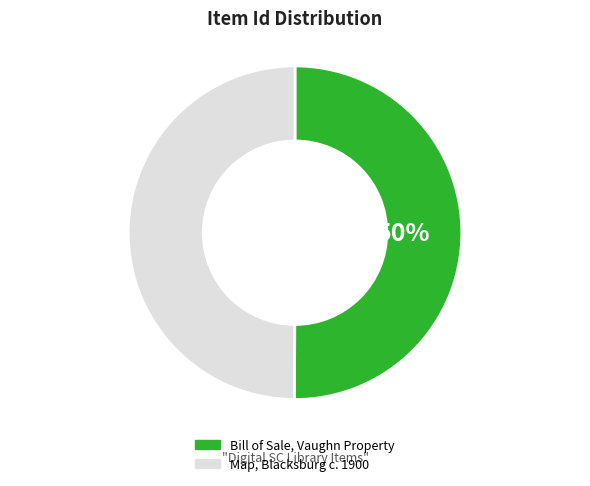

Is the sum of Map, Blacksburg c. 1900 and Bill of Sale, Vaughn Property greater than half?

Yes